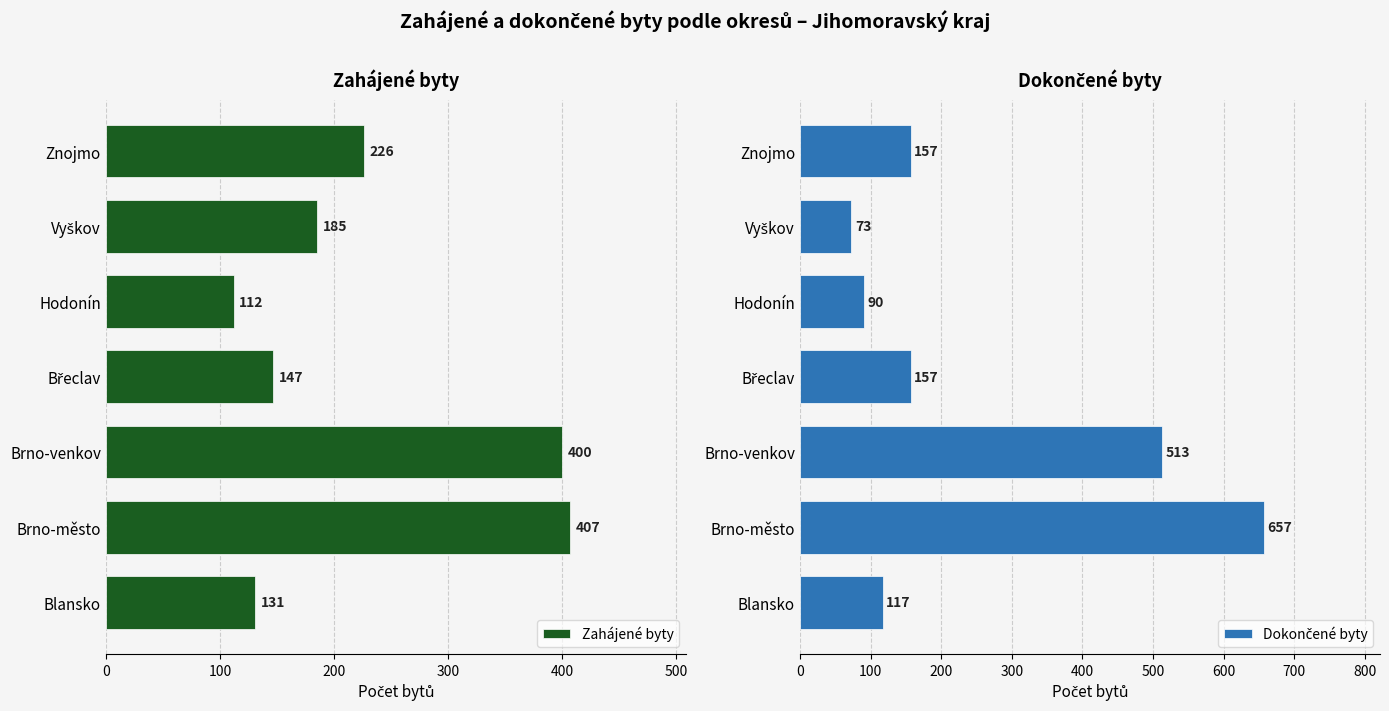

At which label does Zahájené byty reach its minimum?

Hodonín